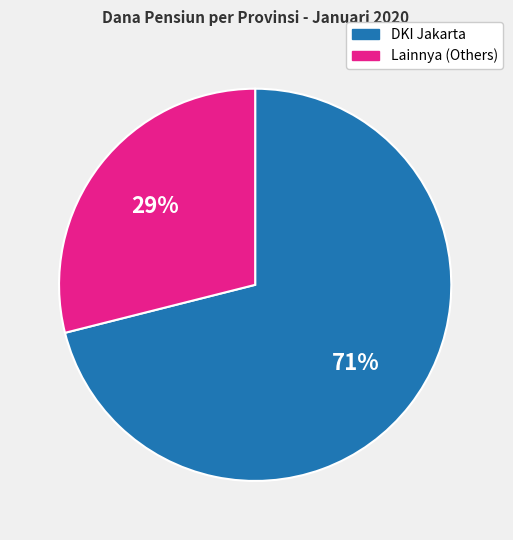

Is there a majority slice in this chart?

Yes